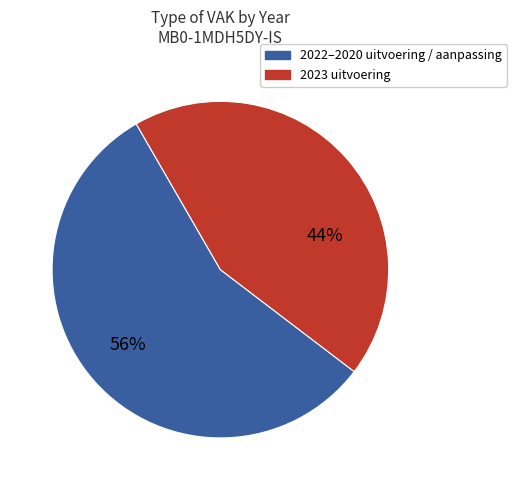

What is the change in value from 2023 uitvoering to 2020 uitvoering?

-2482